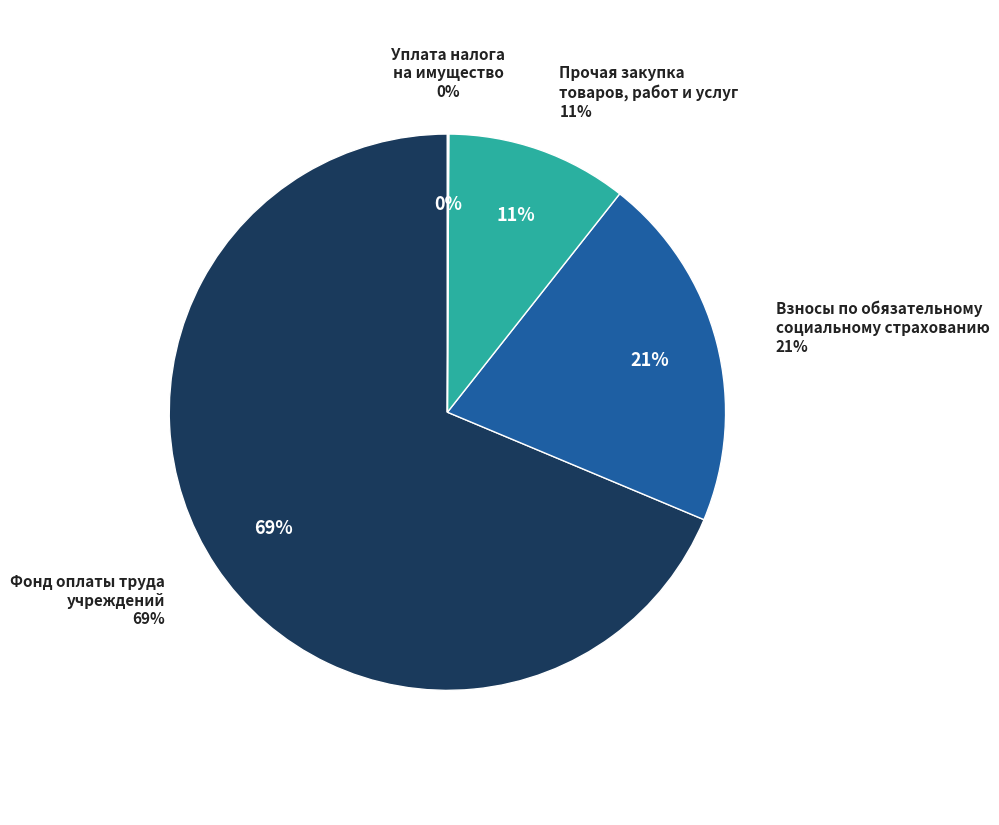

Is there a majority slice in this chart?

Yes